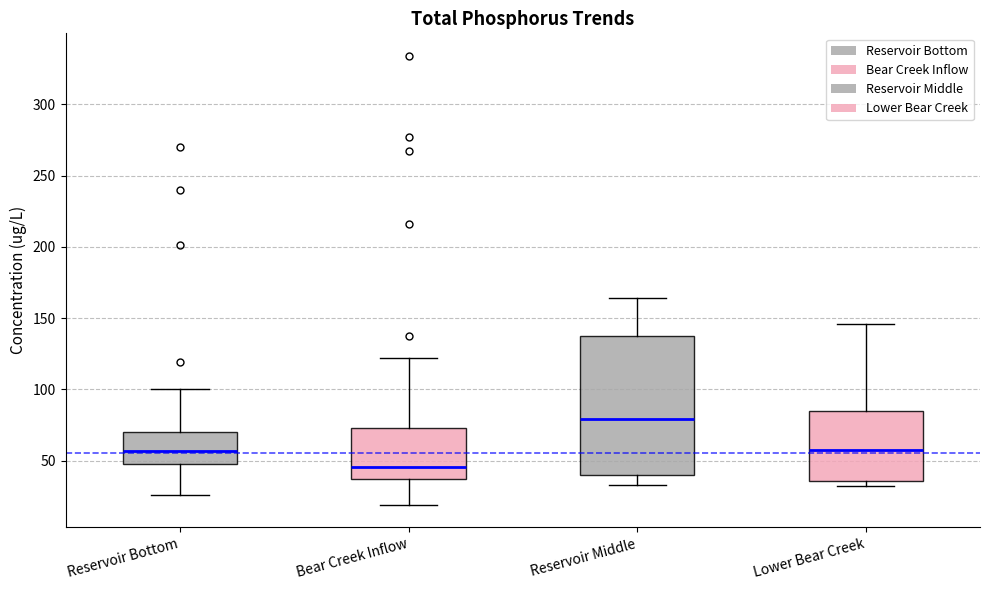

Where is the lower edge of the box for Reservoir Middle on the y-axis? The values are not printed on the chart, so give them approximately, as read against the axis.

40